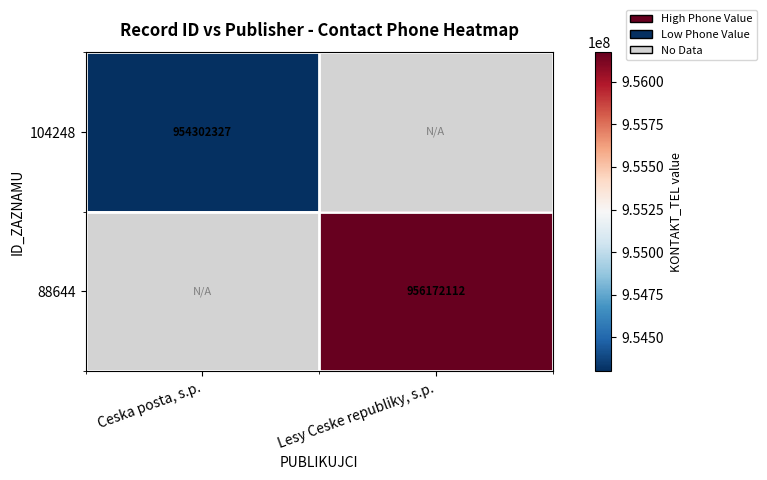

Is the value of 104248 at Ceska posta, s.p. greater than the value of 88644 at Lesy Ceske republiky, s.p.?

No